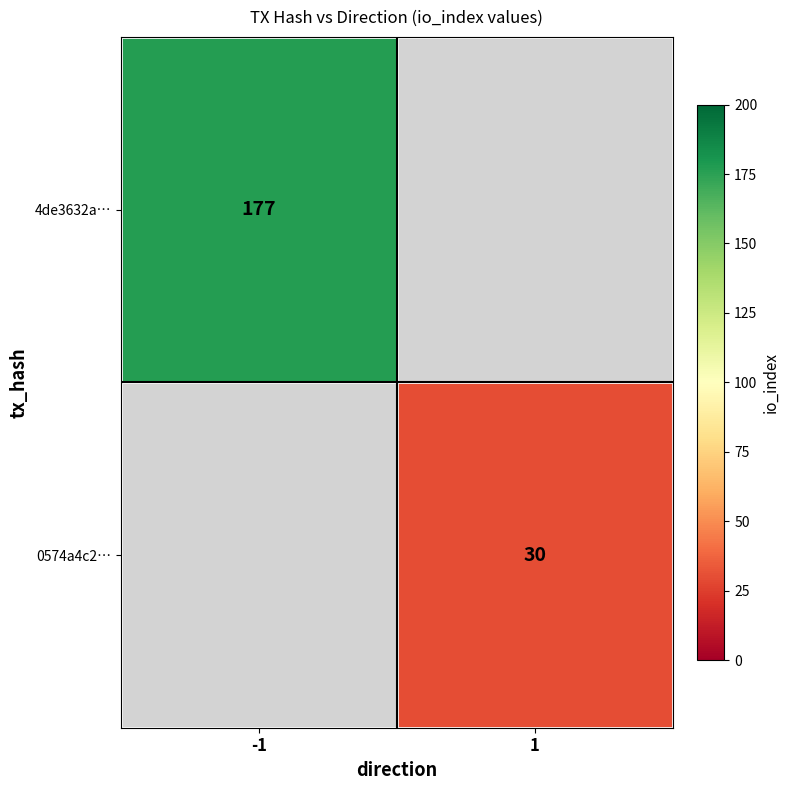

Between 1 and -1, which is larger?

-1